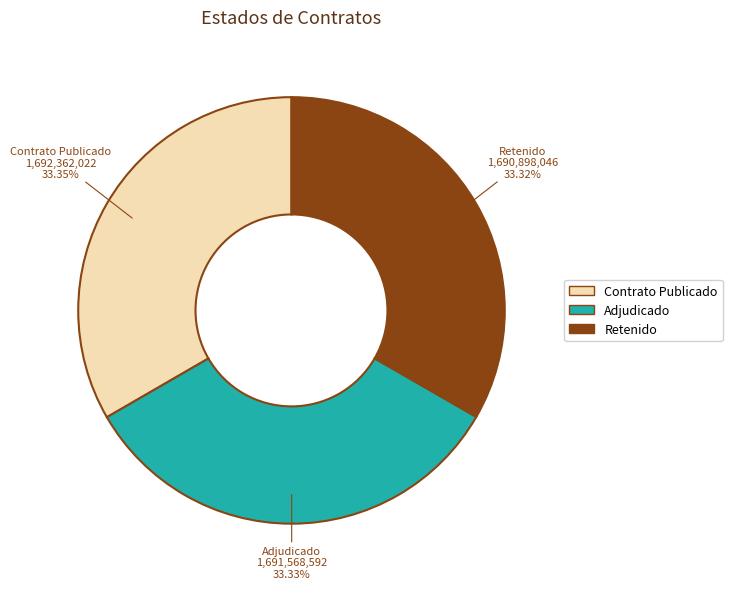

Do Adjudicado and Retenido together represent more than half of the pie?

Yes